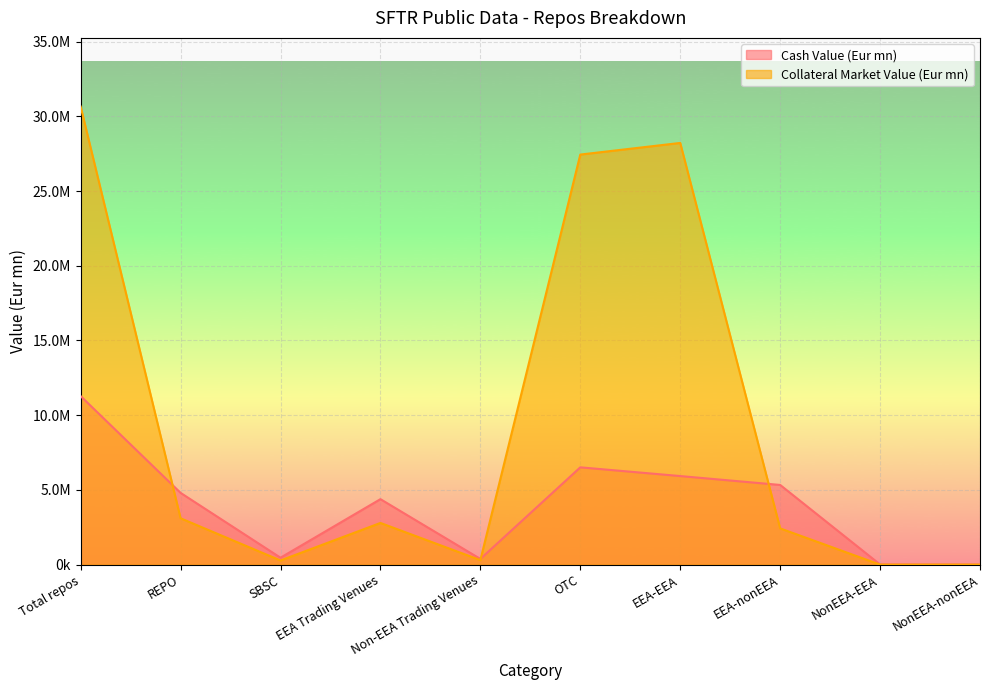

Between OTC and NonEEA-nonEEA, which is larger?

OTC